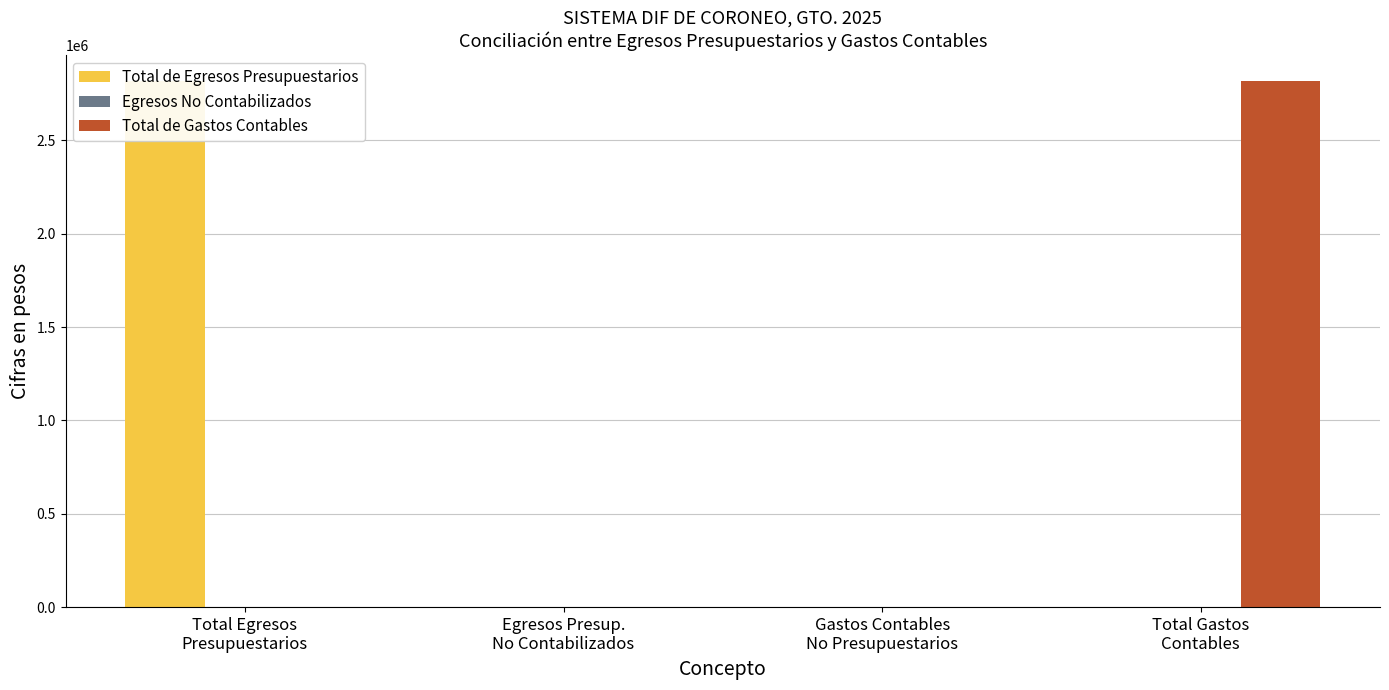

What is the average value of the Total de Egresos Presupuestarios series?

704087.9